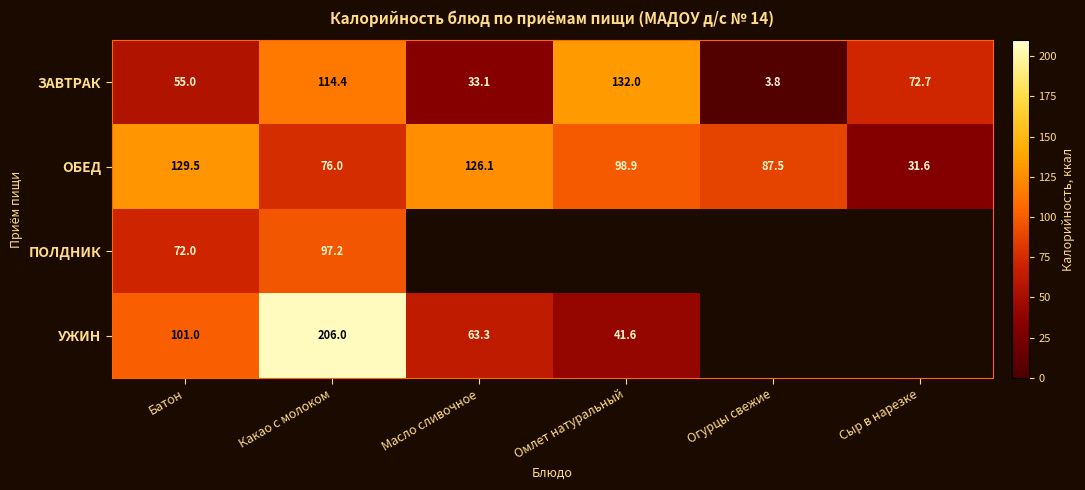

What is the maximum value shown in the chart?

206.0